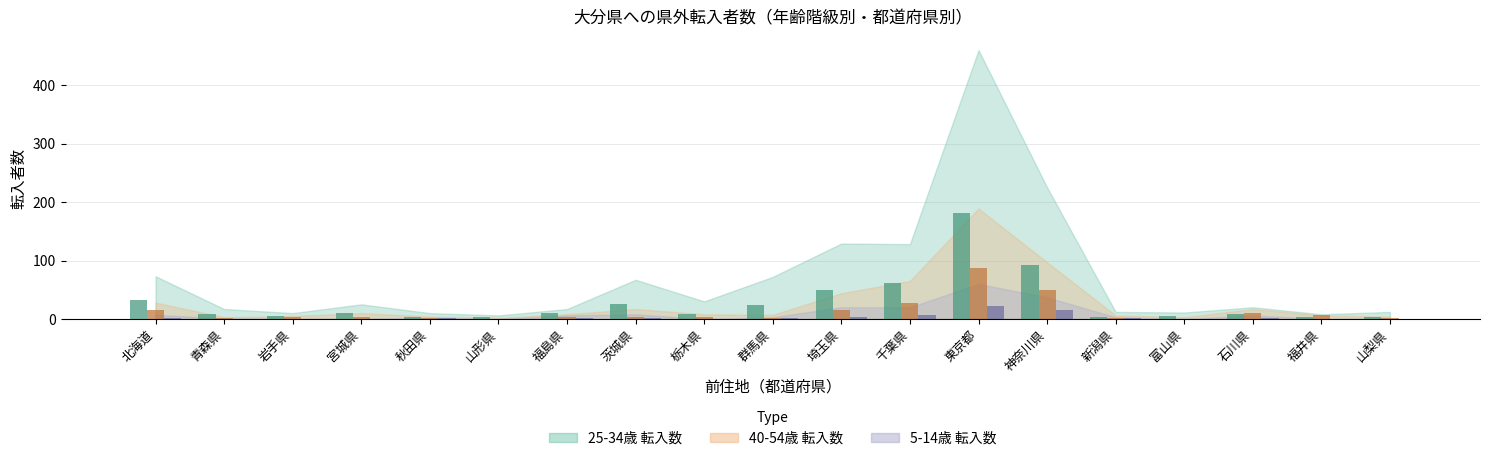

Which category has the highest value across all series?

東京都